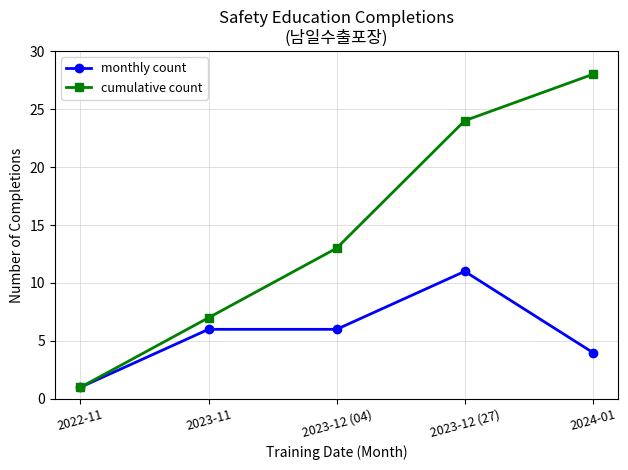

Reading right to left, extract all data points from this chart.

monthly count: 4	11	6	6	1
cumulative count: 28	24	13	7	1